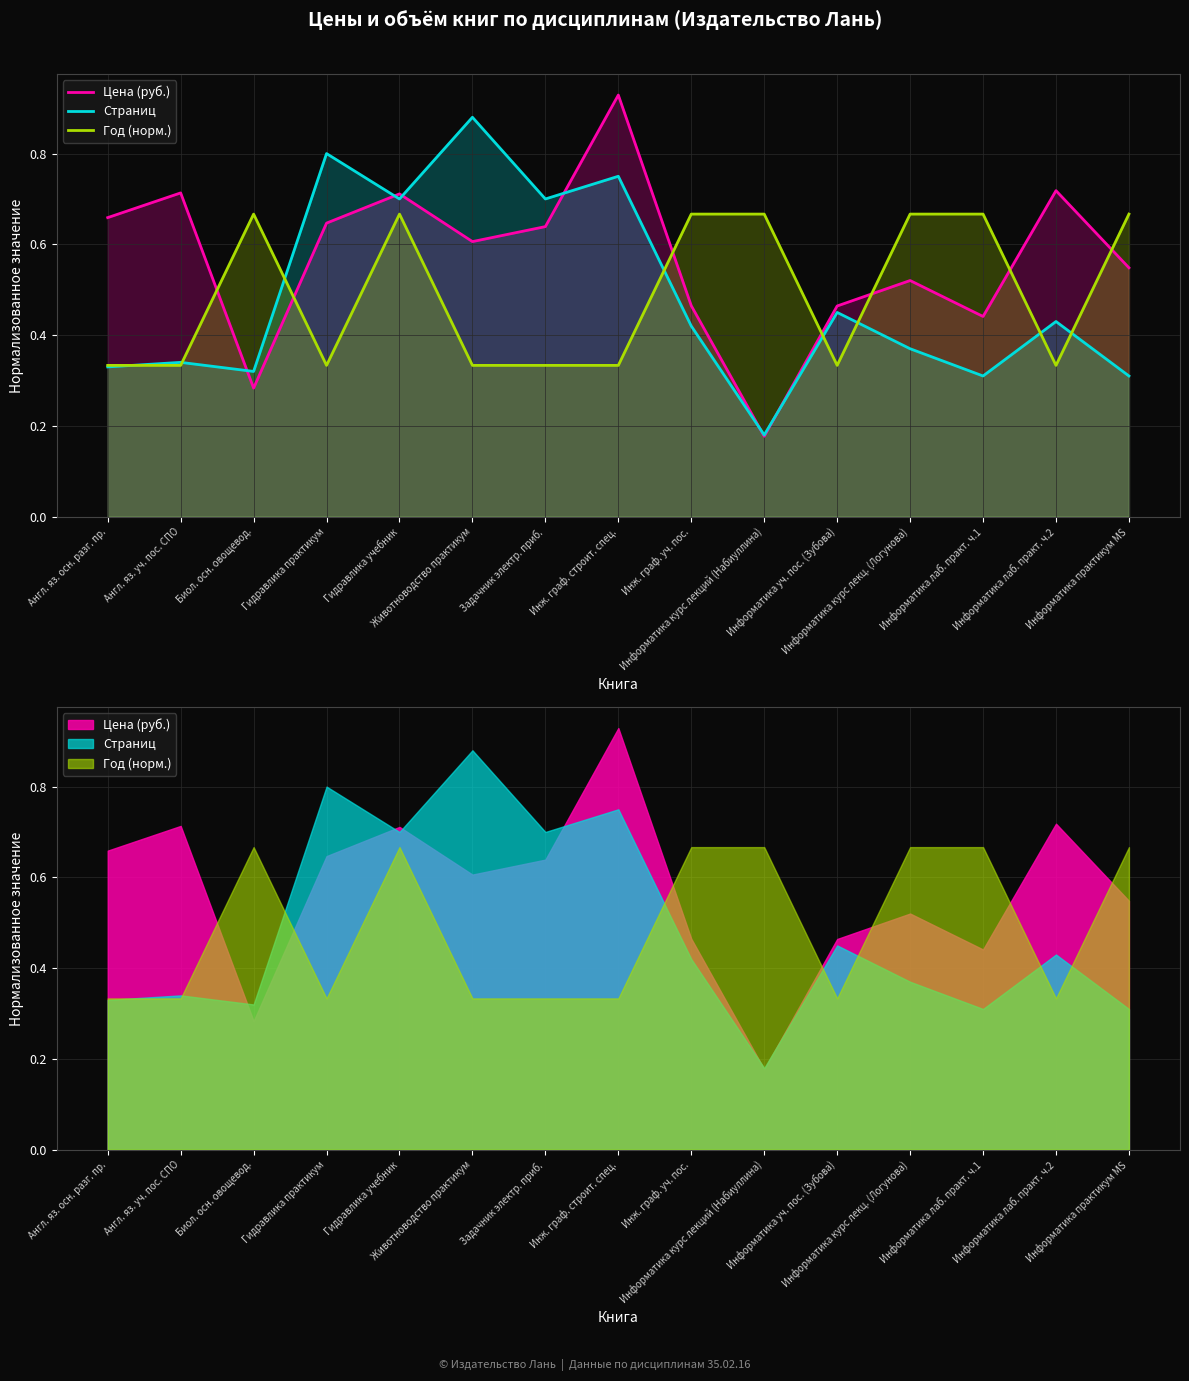

Reading left to right, what are all the values shown in this chart?

Цена (руб.): 0.7	0.7	0.3	0.6	0.7	0.6	0.6	0.9	0.5	0.2	0.5	0.5	0.4	0.7	0.5
Страниц: 0.3	0.3	0.3	0.8	0.7	0.9	0.7	0.8	0.4	0.2	0.5	0.4	0.3	0.4	0.3
Год (норм.): 0.3	0.3	0.7	0.3	0.7	0.3	0.3	0.3	0.7	0.7	0.3	0.7	0.7	0.3	0.7